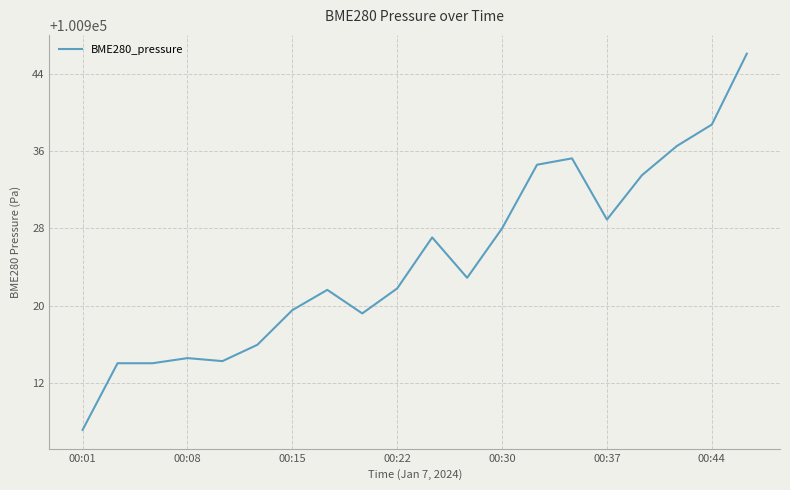

What is the minimum value shown in the chart?

100907.1